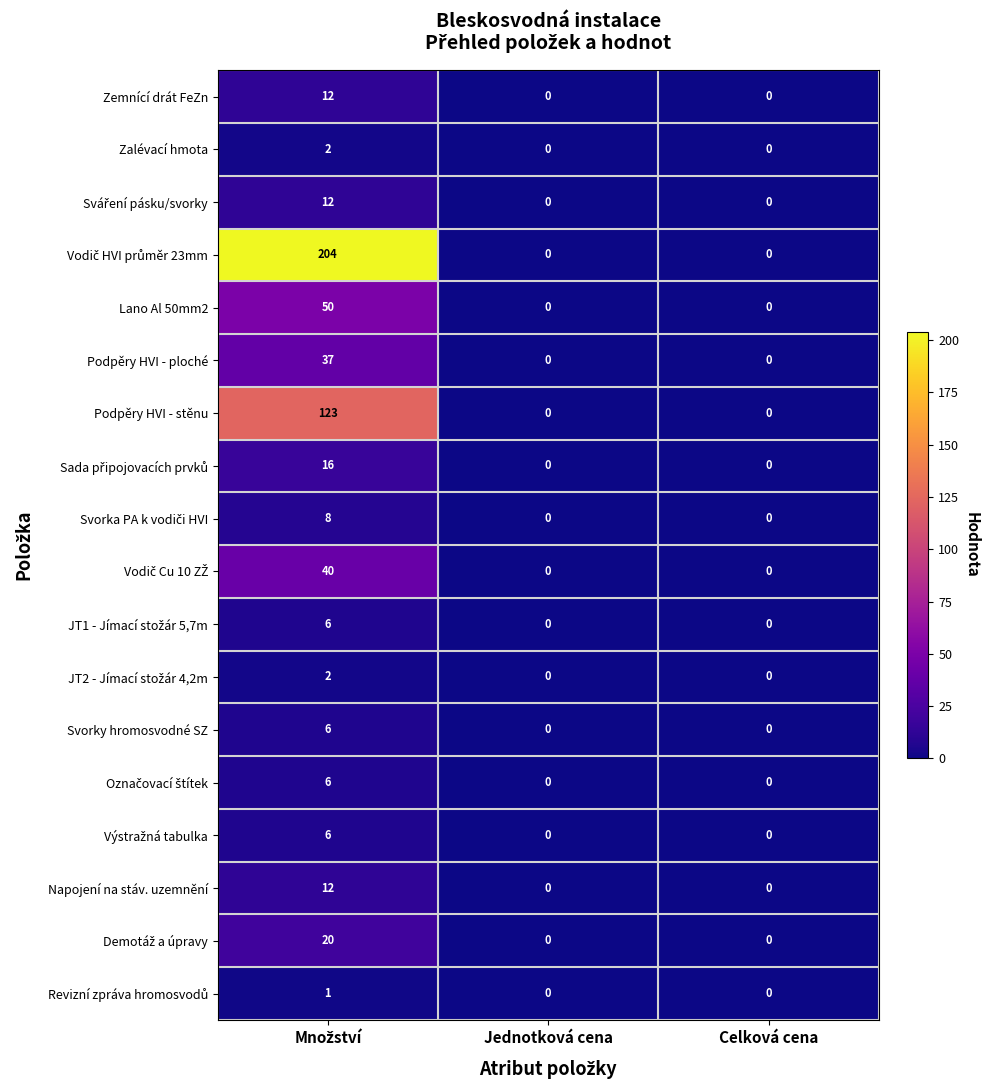

True or false: Podpěry HVI - stěnu has a value of 0 at Celková cena.

True